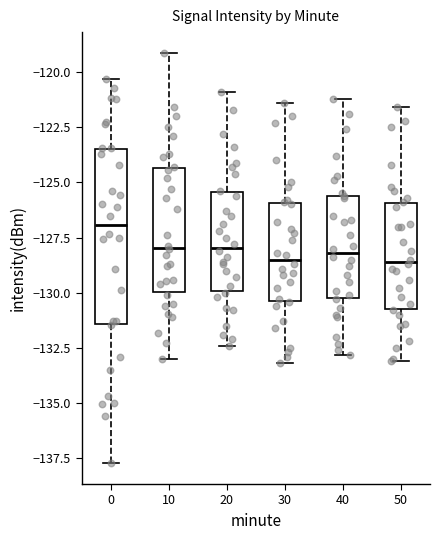

Reading left to right, read every box against the y-axis: the position of its median line, the range the box covers, and the ends of its whiskers. The values are not printed on the chart, so give them approximately, as read against the axis.

0: median -127.0, box -131.5 to -123.5, whiskers -137.5 to -120.5
10: median -128.0, box -130.0 to -124.5, whiskers -133.0 to -119.0
20: median -128.0, box -130.0 to -125.5, whiskers -132.5 to -121.0
30: median -128.5, box -130.5 to -126.0, whiskers -133.0 to -121.5
40: median -128.0, box -130.0 to -125.5, whiskers -133.0 to -121.0
50: median -128.5, box -130.5 to -126.0, whiskers -133.0 to -121.5